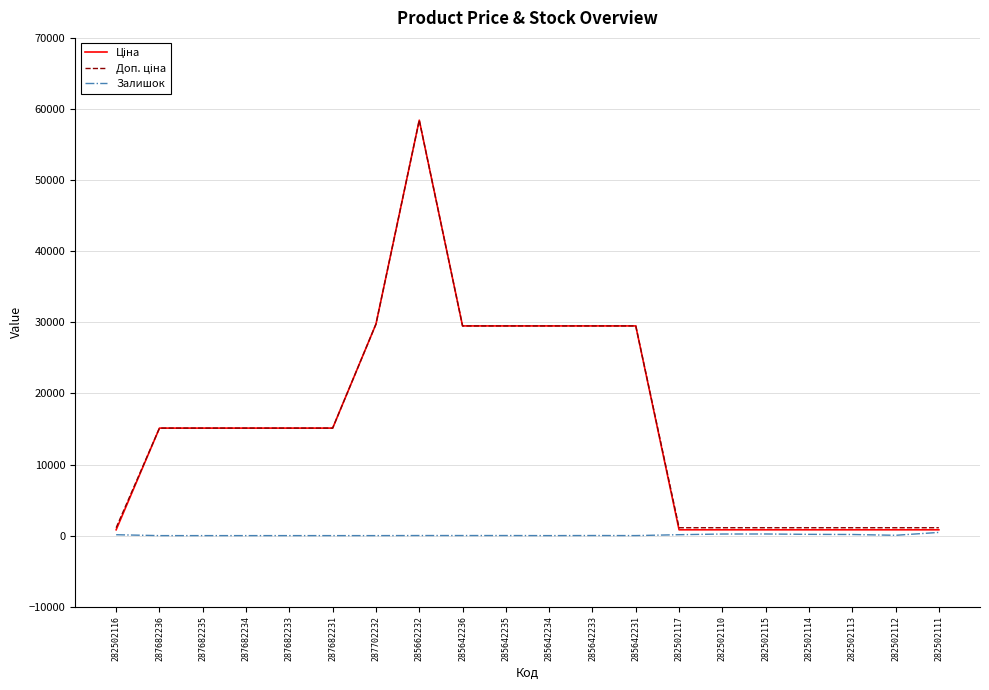

How many series are shown in this chart?

3